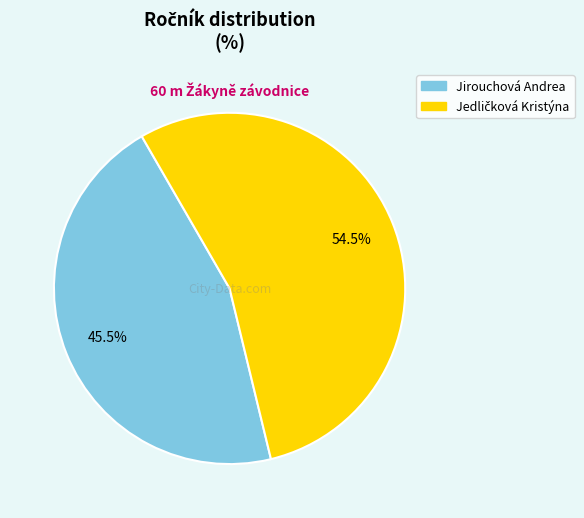

Which slice is the smallest?

Jirouchová Andrea